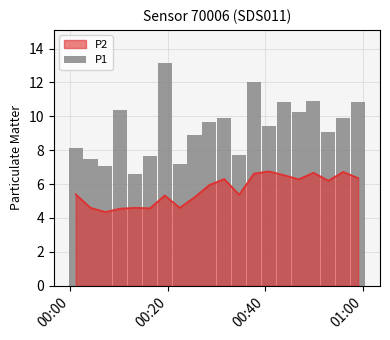

How many data points are less than 9?

8